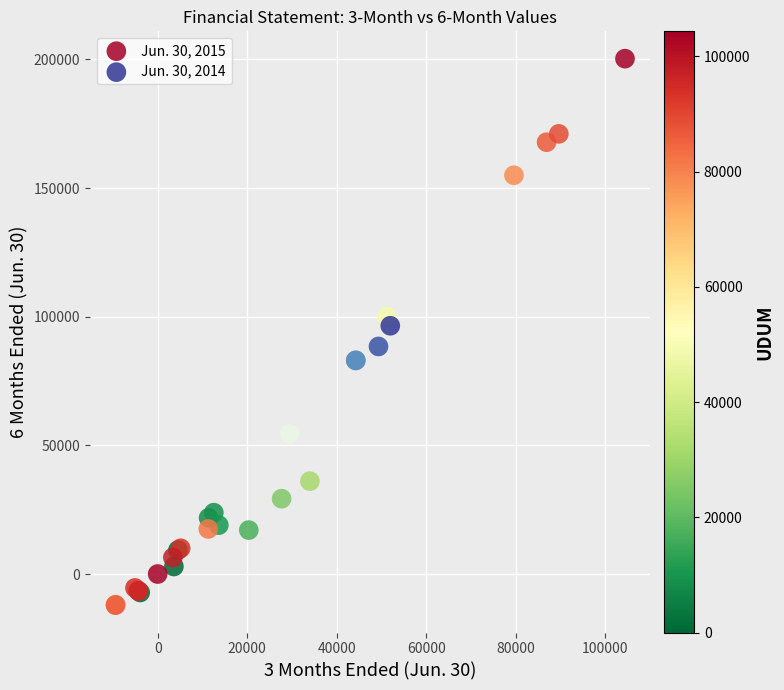

Which series has the largest Y range (max minus min)?

Jun. 30, 2015